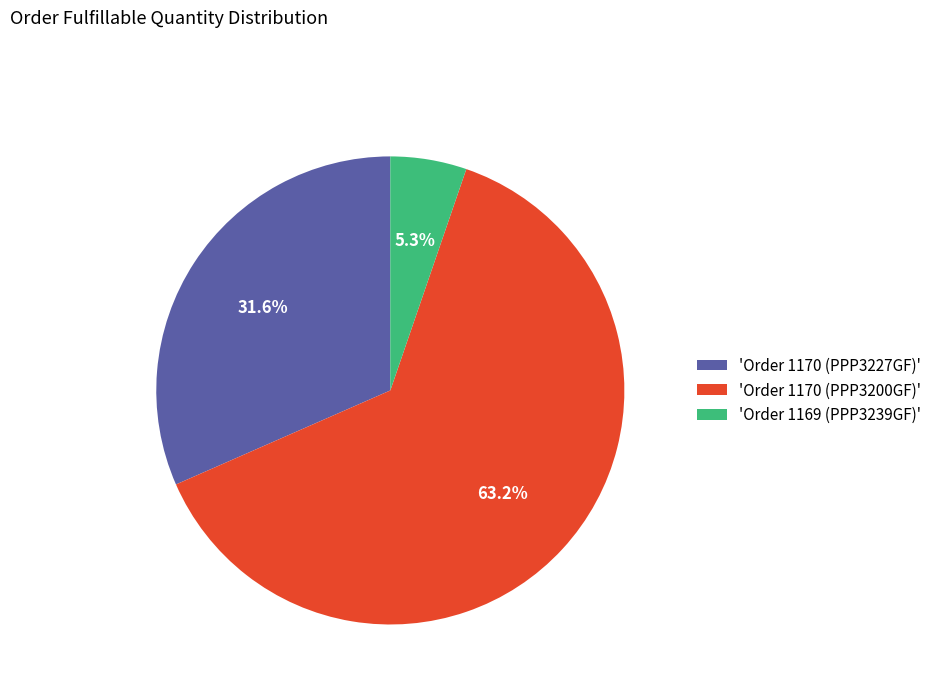

Approximately how many times larger is the value at 'Order 1170 (PPP3227GF)' compared to 'Order 1169 (PPP3239GF)'?

6.0